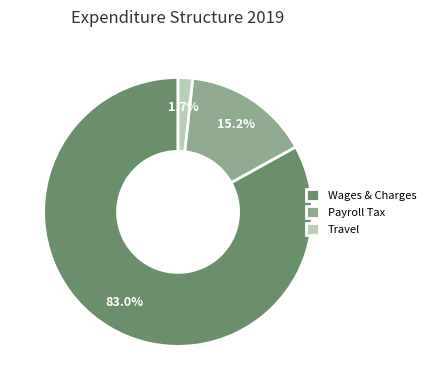

Combined, do Wages & Charges and Travel account for over 50%?

Yes